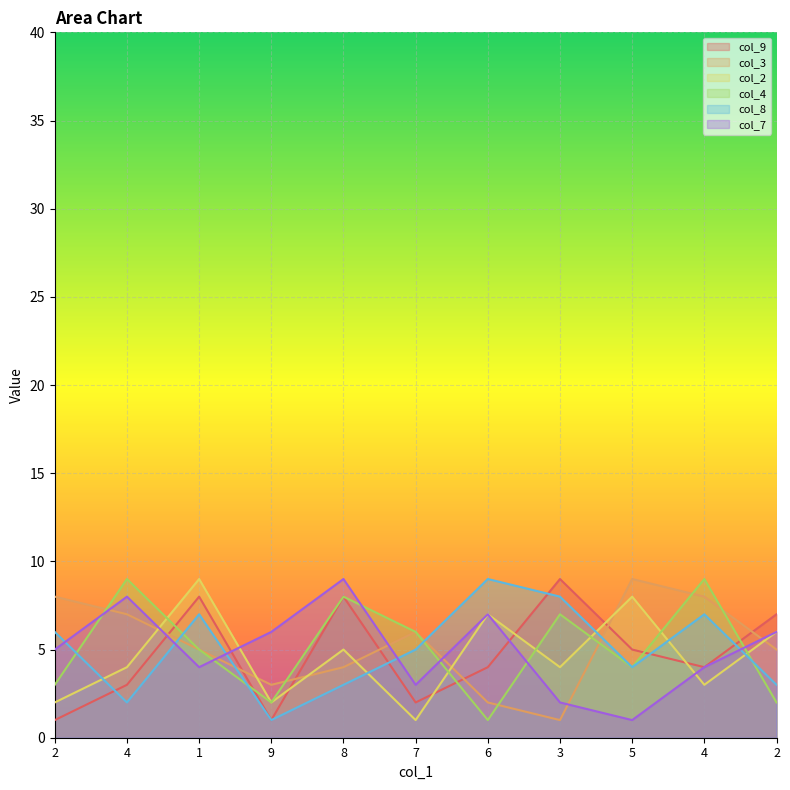

Is the value of col_4 at 5 greater than the value of col_9 at 5?

No